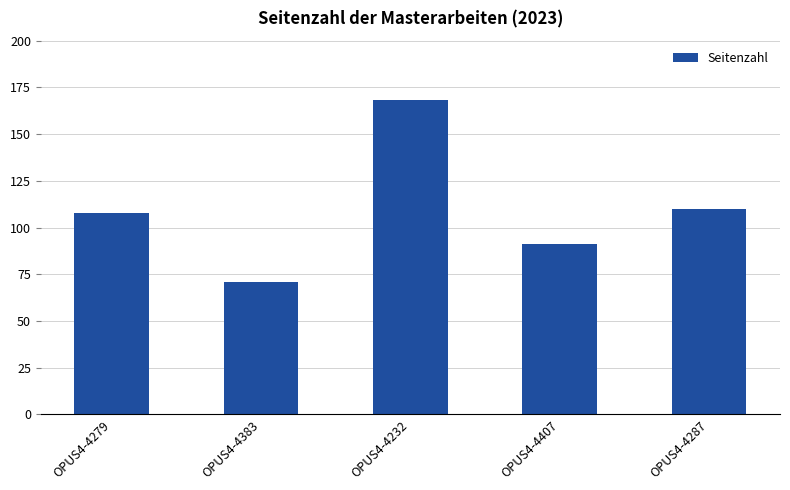

The value at OPUS4-4287 is 110. True or false?

True